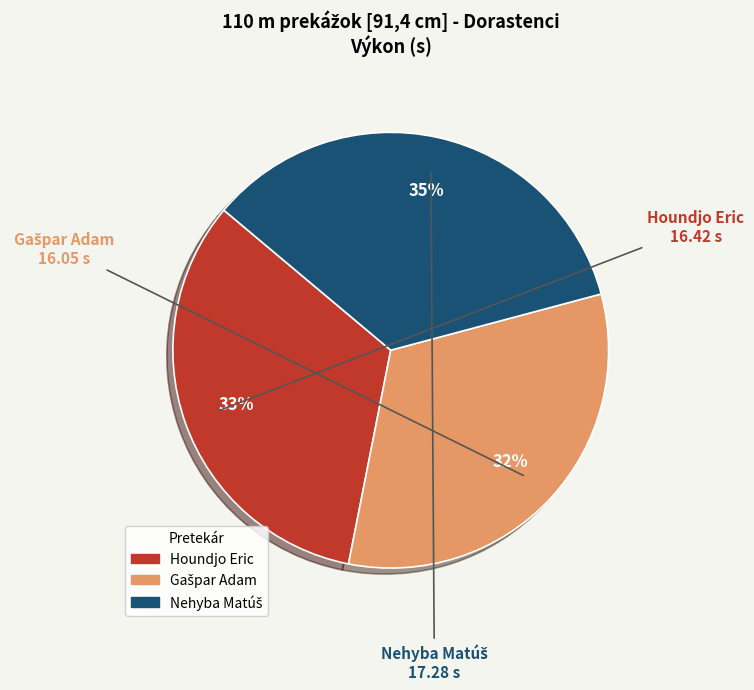

Does Houndjo Eric represent more than half of the total?

No